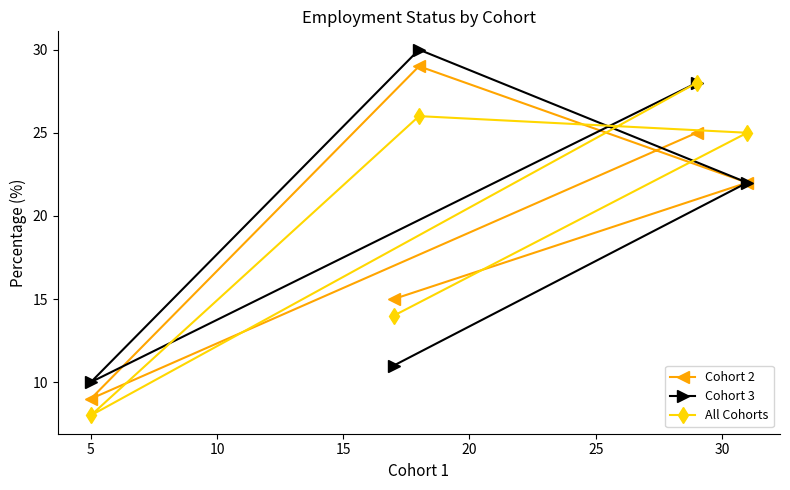

List the series in order of their peak value, highest first.

Cohort 3, Cohort 2, All Cohorts